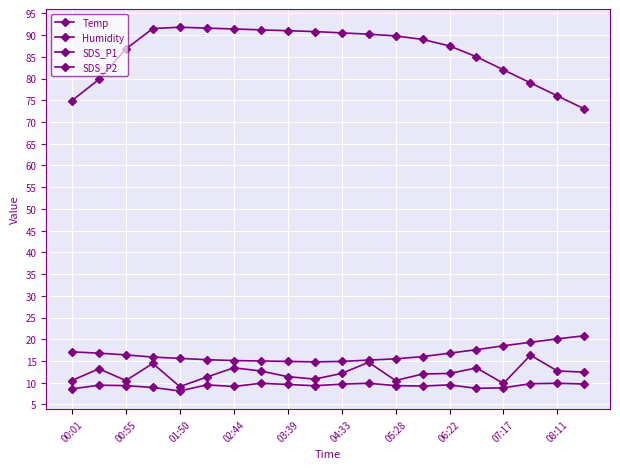

How many lines are shown in the chart?

4